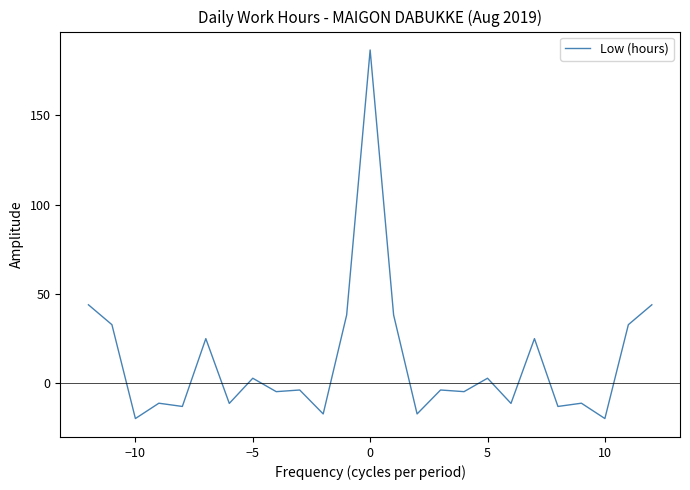

What is the greatest value displayed?

186.6